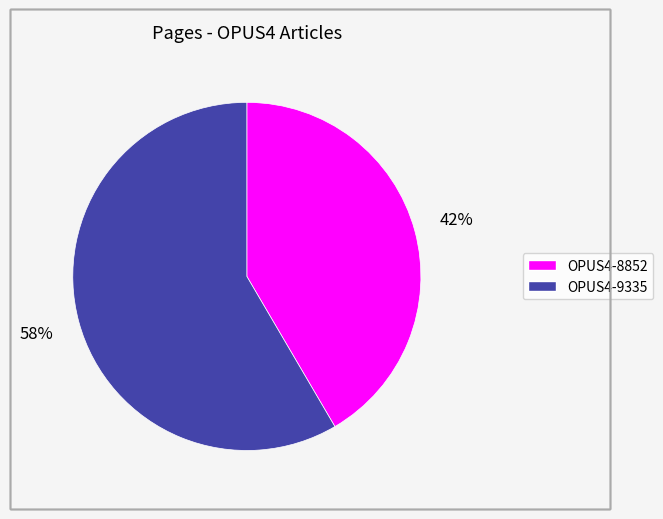

Is the sum of OPUS4-9335 and OPUS4-8852 greater than half?

Yes